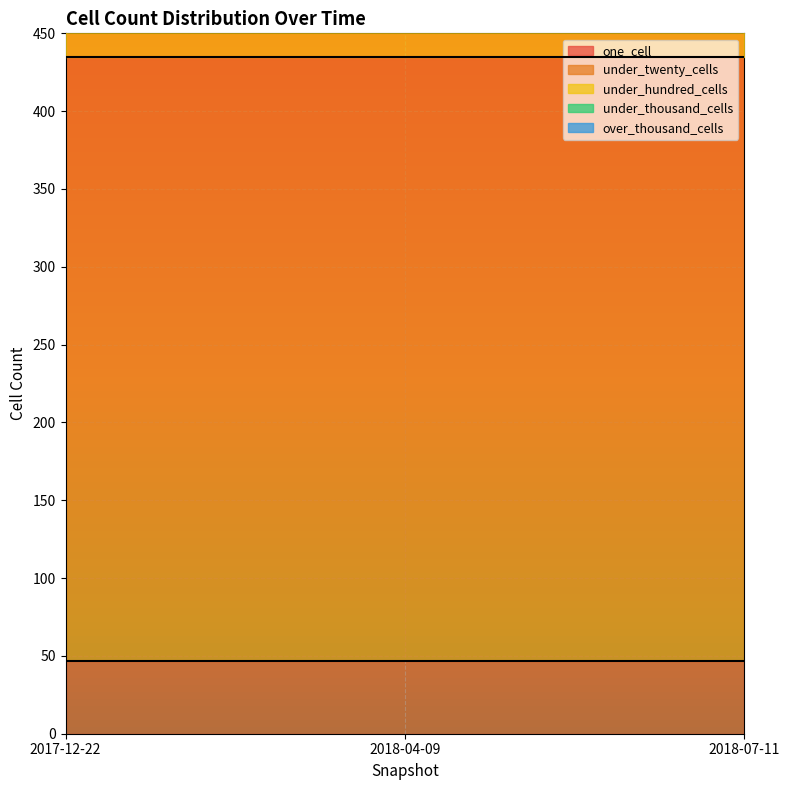

Reading left to right, transcribe all the data shown in this chart.

one_cell: 47	47	47
under_twenty_cells: 388	388	388
under_hundred_cells: 320	320	320
under_thousand_cells: 1	1	1
over_thousand_cells: 0	0	0